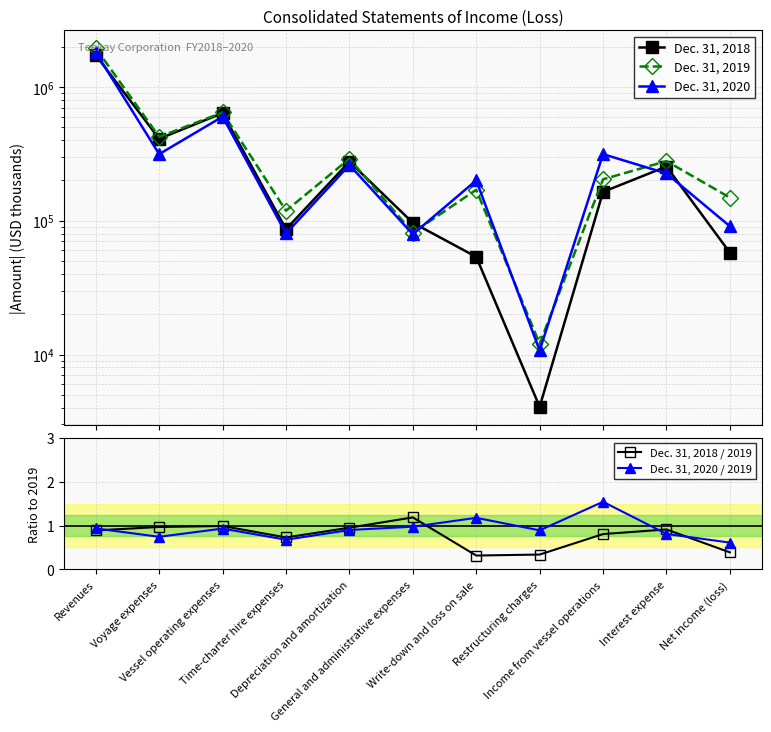

What are all the series names shown in the legend?

Dec. 31, 2018, Dec. 31, 2019, Dec. 31, 2020, Dec. 31, 2018 / 2019, Dec. 31, 2020 / 2019